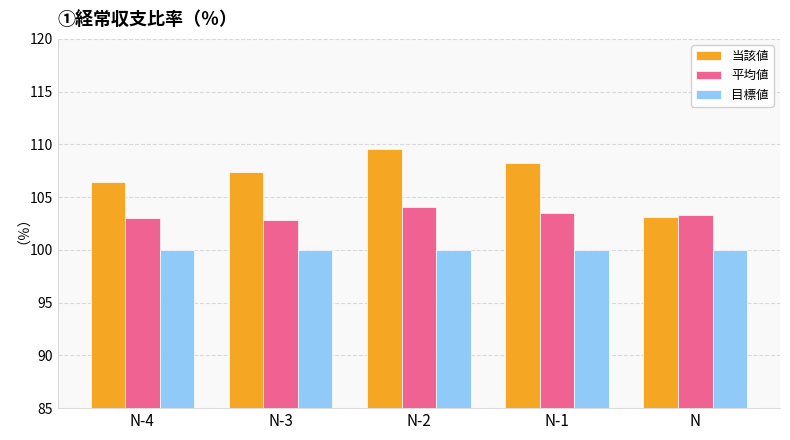

What are all the series names shown in the legend?

当該値, 平均値, 目標値